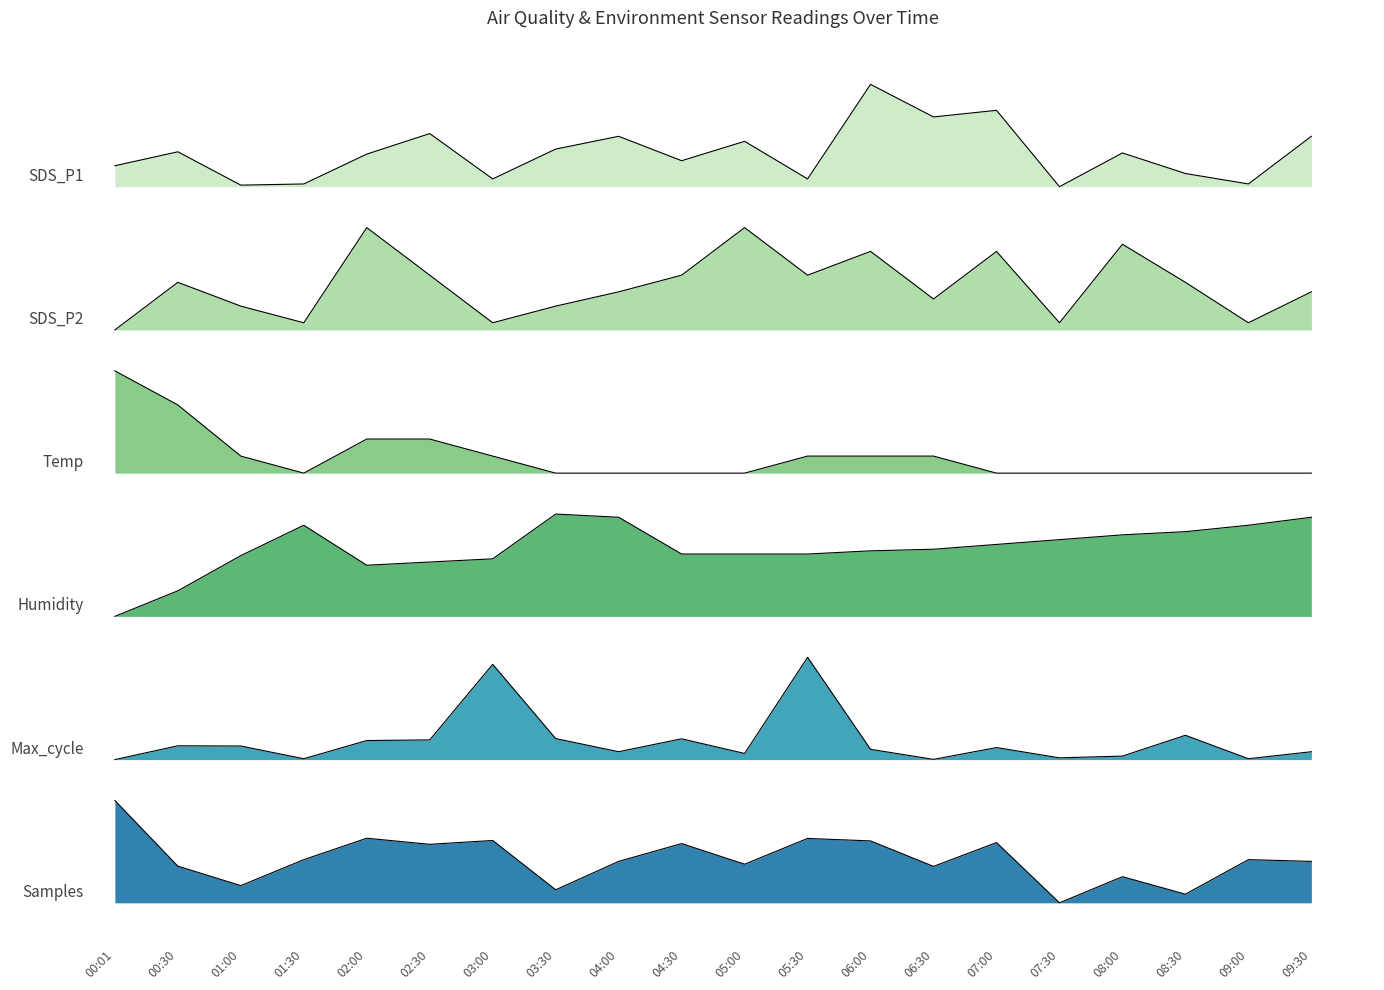

Which series has the largest total across all categories?

SDS_P1